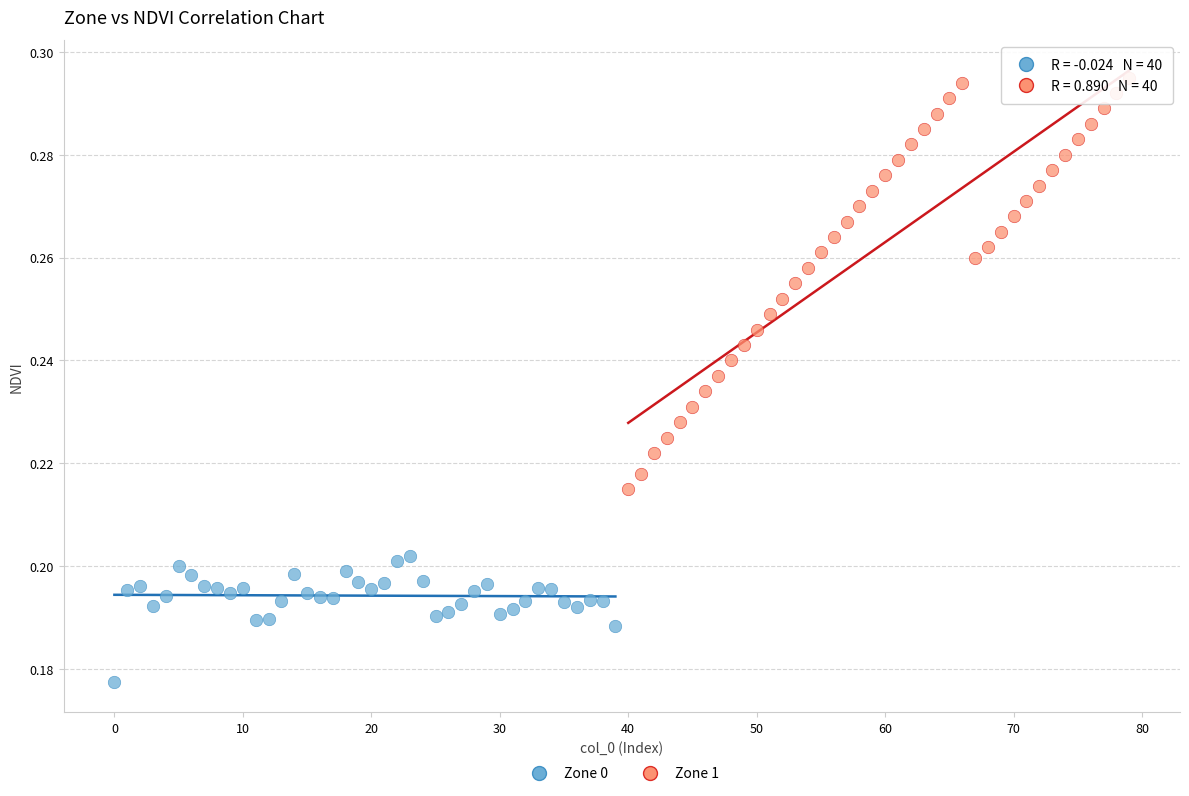

Which series has the widest spread of Y values?

Zone 1